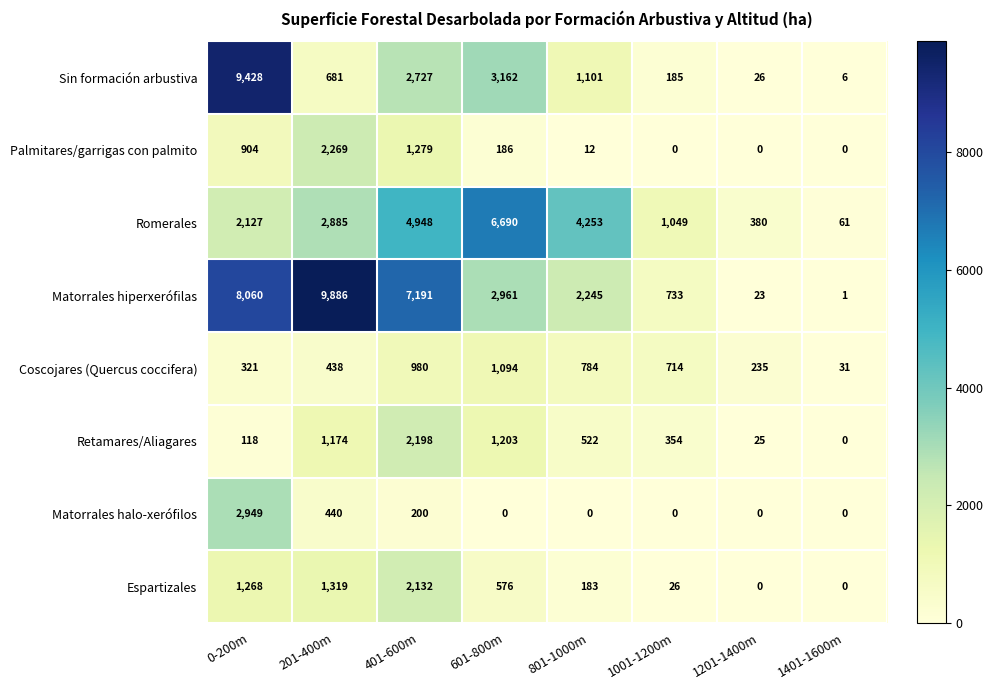

The Romerales series shows 28 at 1401-1600m. True or false?

False